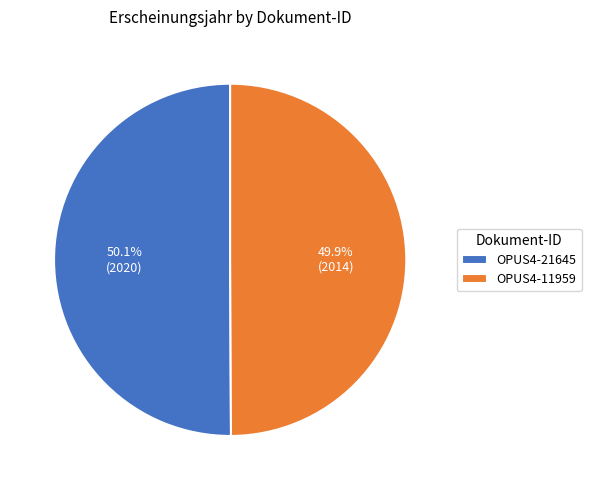

True or false: OPUS4-11959 accounts for 50% of the total.

True